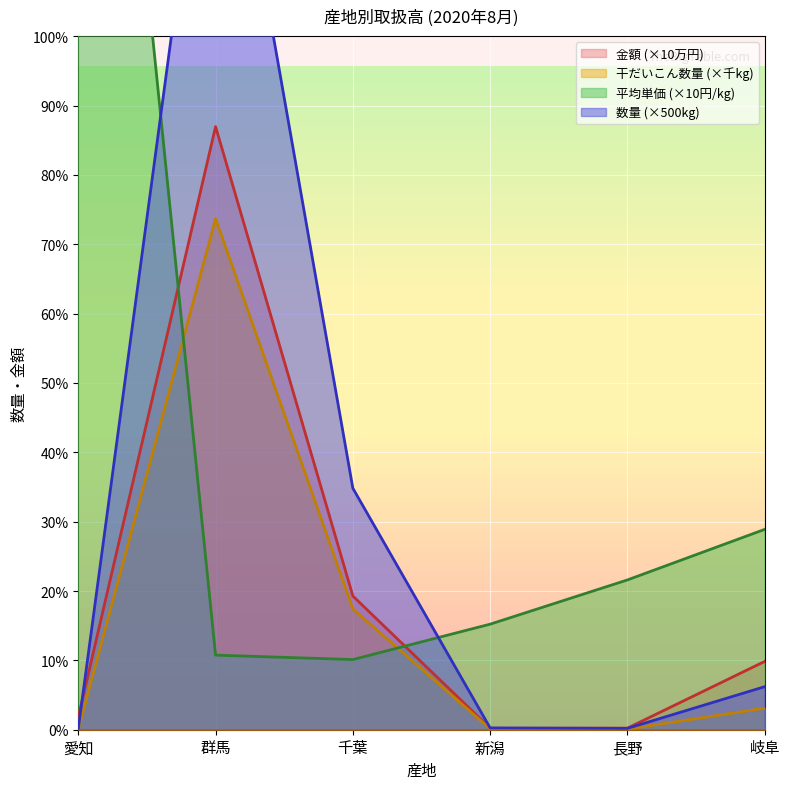

Reading right to left, list all the values displayed in this chart.

干だいこん: 岐阜=3.4	長野=0.1	新潟=0.1	千葉=19.1	群馬=80.9	愛知=0.1
金額: 岐阜=10.8	長野=0.3	新潟=0.2	千葉=21.1	群馬=95.4	愛知=2.0
数量: 岐阜=6.8	長野=0.2	新潟=0.3	千葉=38.2	群馬=161.7	愛知=0.2
平均単価: 岐阜=31.7	長野=23.7	新潟=16.7	千葉=11.1	群馬=11.8	愛知=225.3